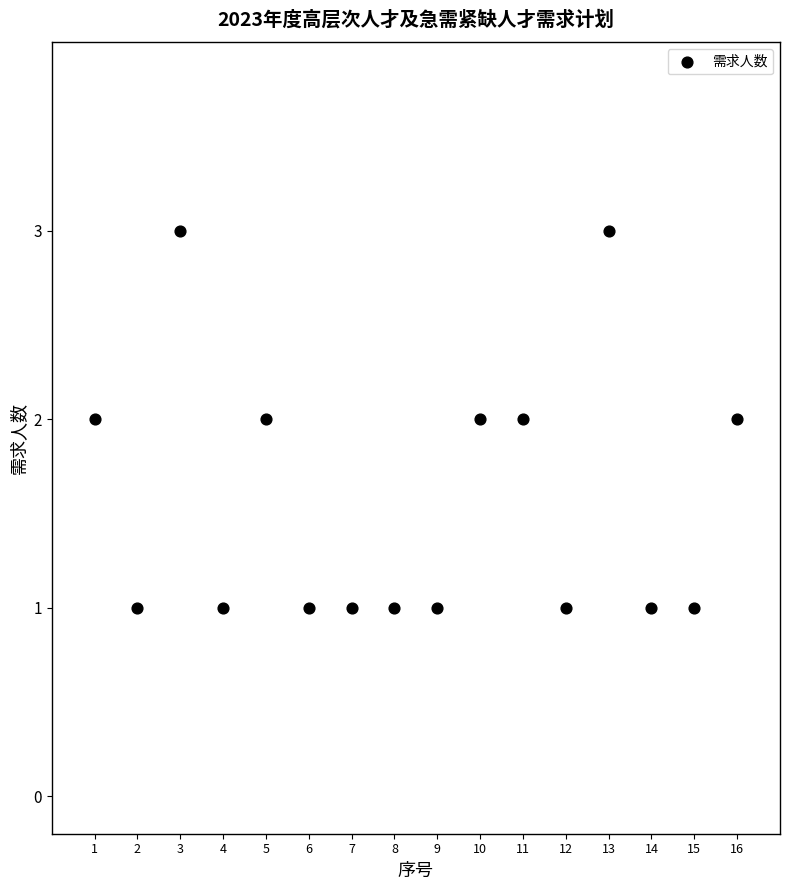

What is the range of X values (max minus min)?

15